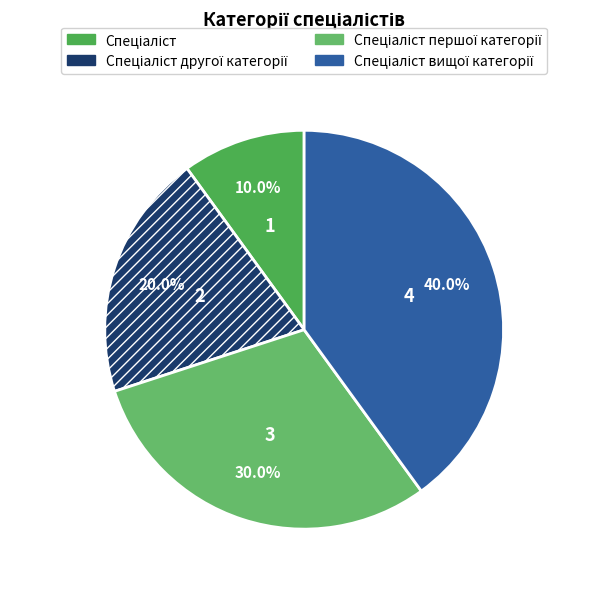

To the nearest percent, what is the average slice percentage?

25%